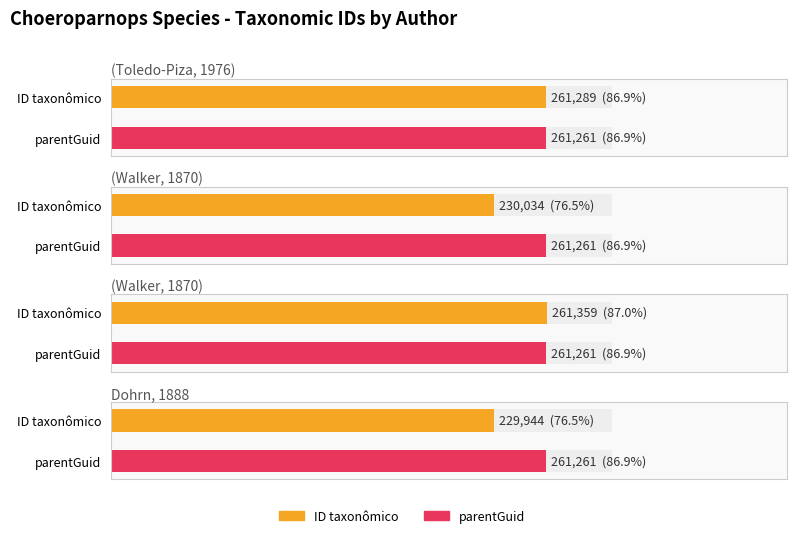

How many groups of bars are there?

4